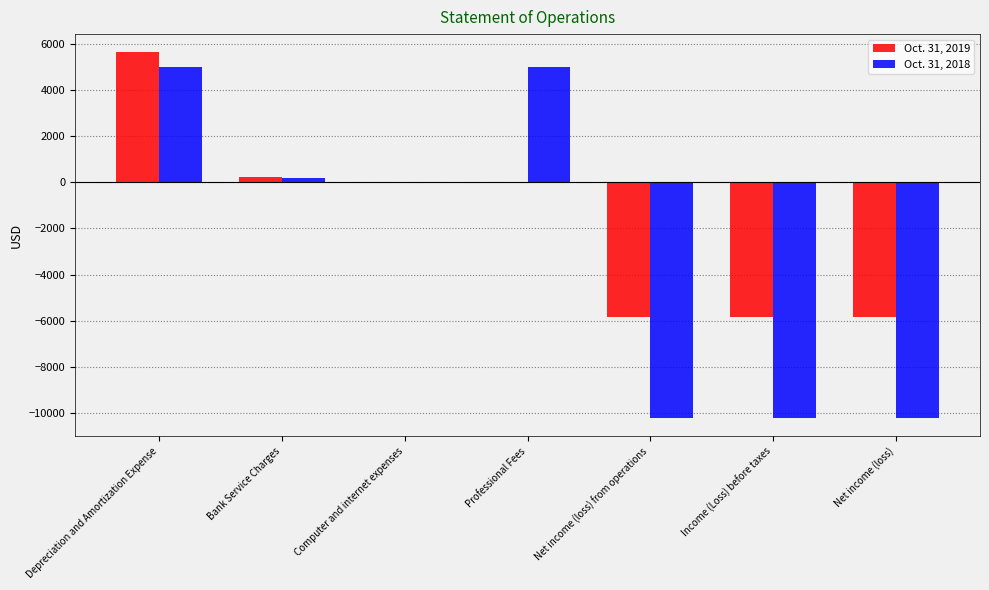

What is the sum of all Oct. 31, 2019 values?

-11710